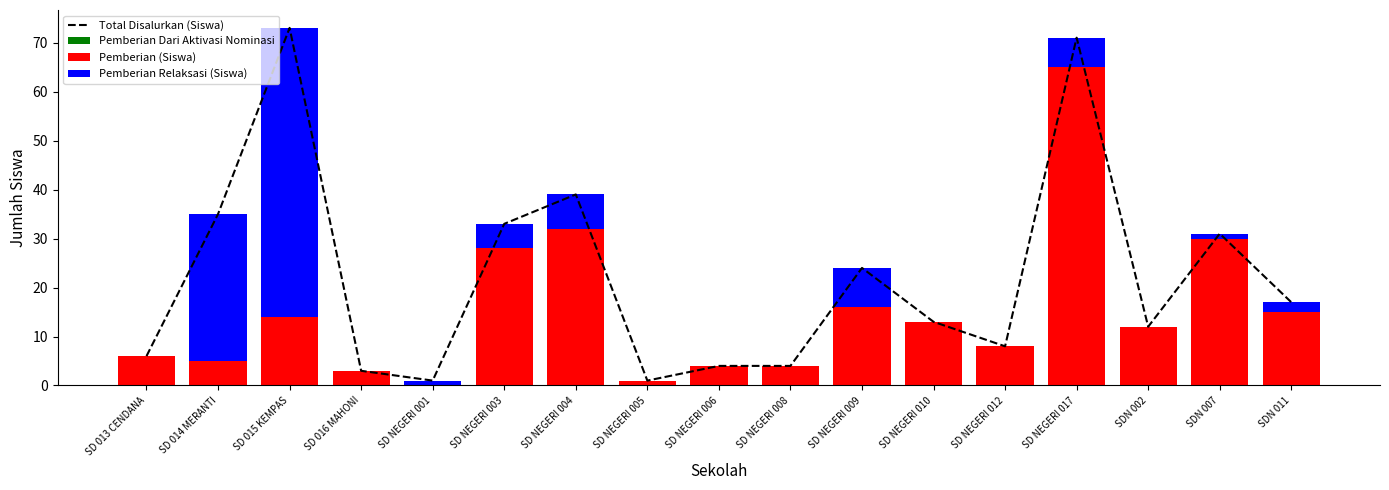

Does the chart contain any negative values?

No